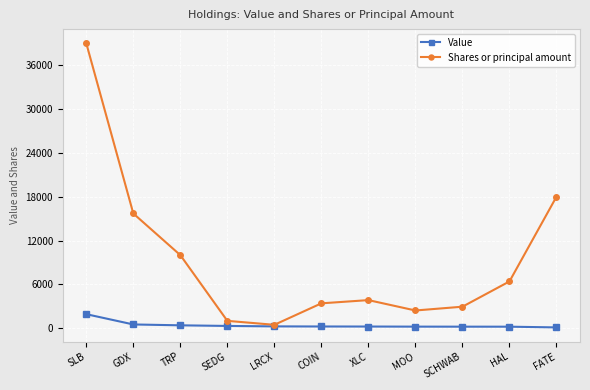

How many values in the Value series are below 230?

5